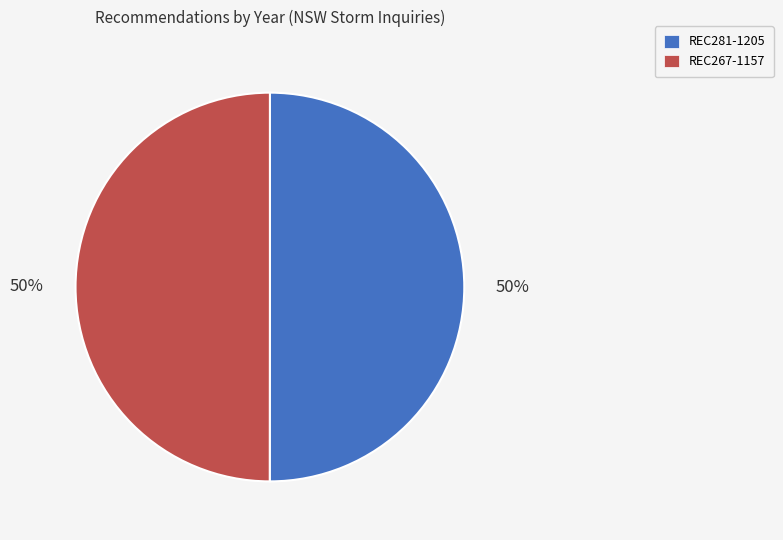

Approximately how many times larger is the value at REC281-1205 compared to REC267-1157?

1.0